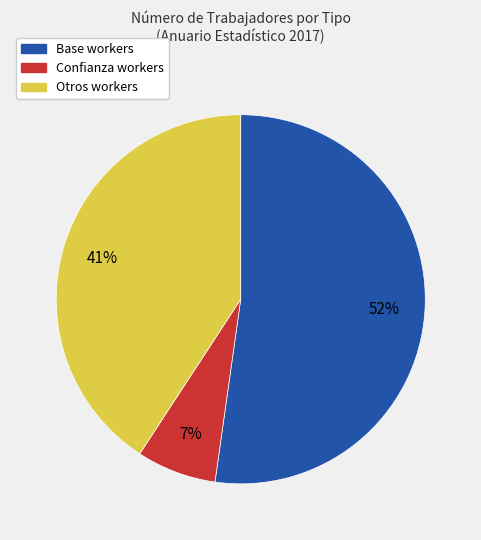

Which has a higher value, Base or Confianza?

Base